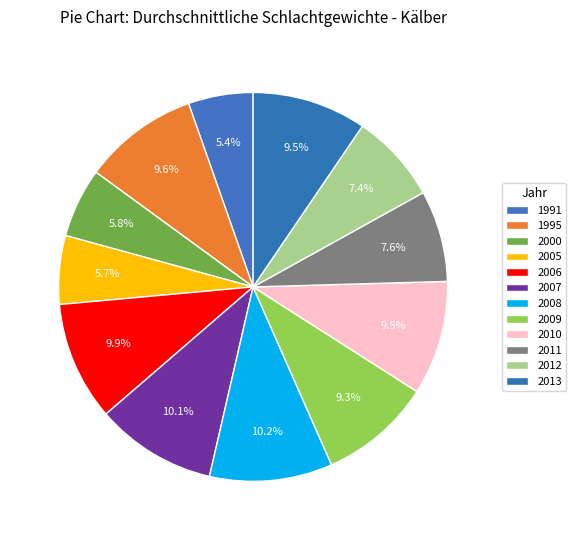

Which has a higher value, 2007 or 2010?

2007